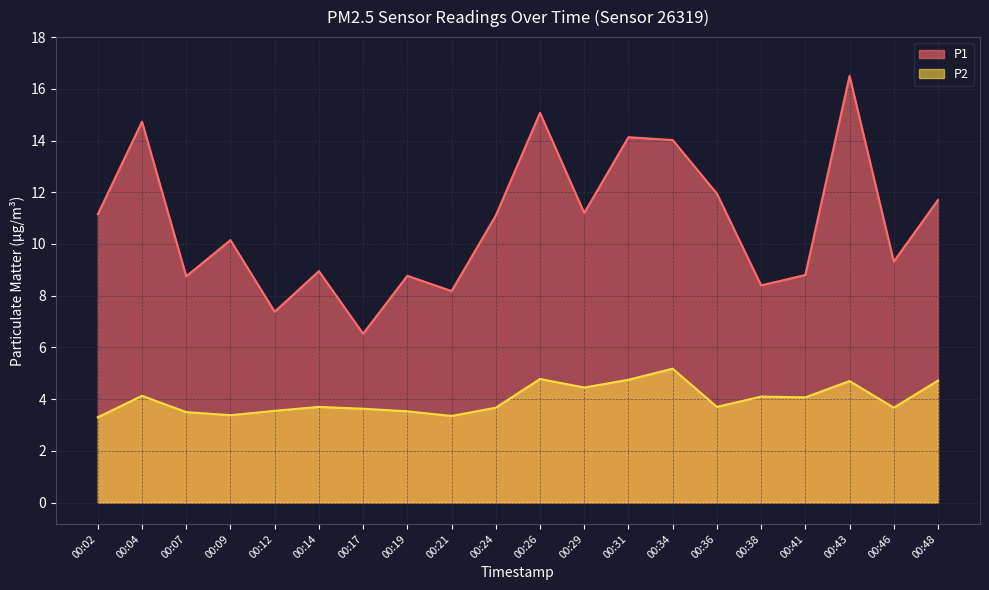

True or false: P1 and P2 cross at least once.

False